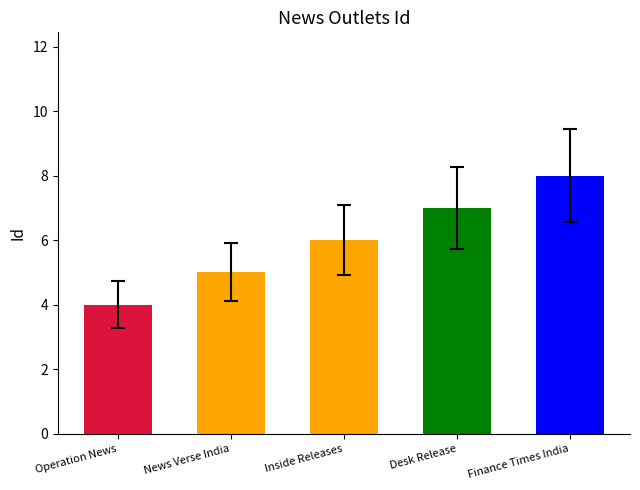

What is the sum of all values?

30